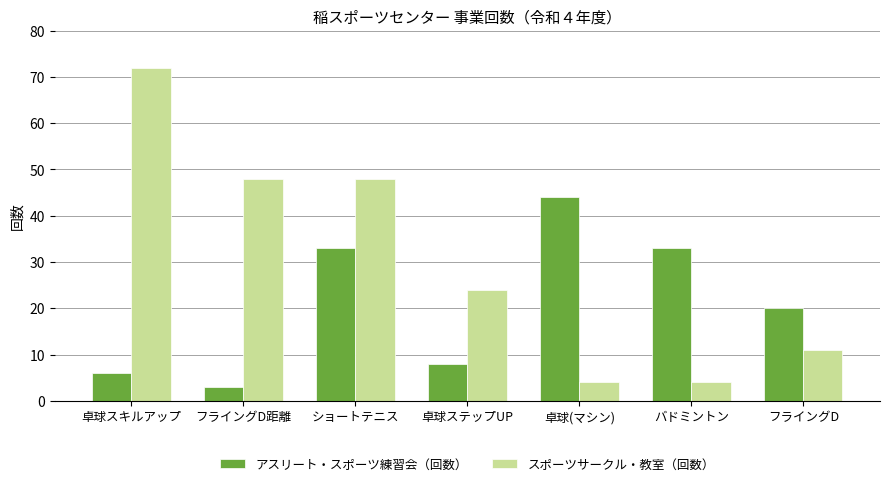

Is the value of アスリート・スポーツ練習会（回数） at 卓球スキルアップ greater than the value of スポーツサークル・教室（回数） at 卓球ステップUP?

No